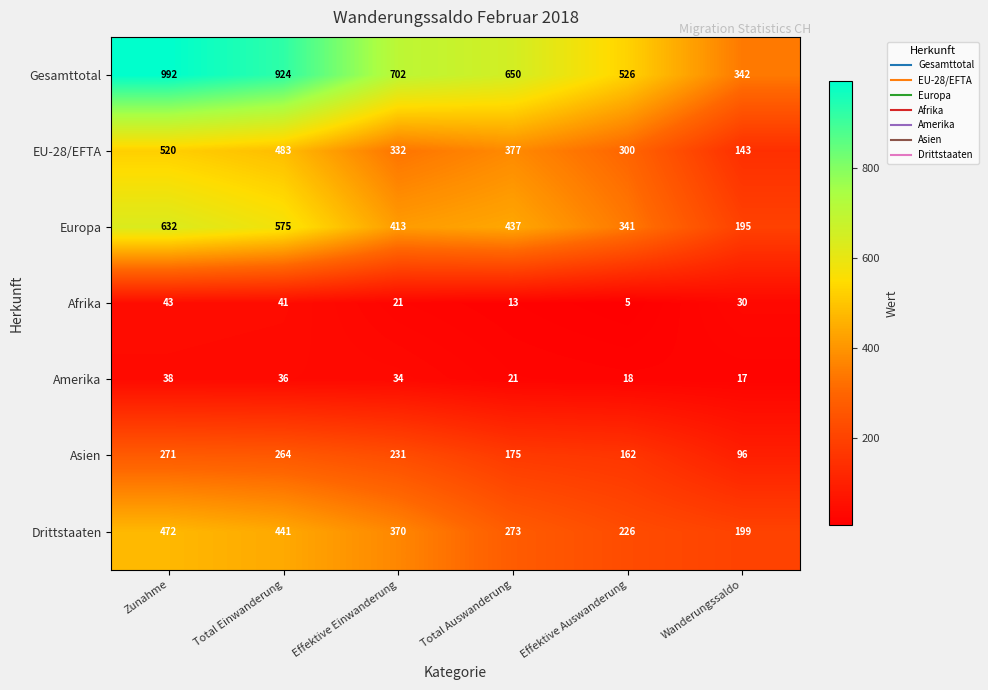

At which category does the chart reach its peak across all series?

Zunahme